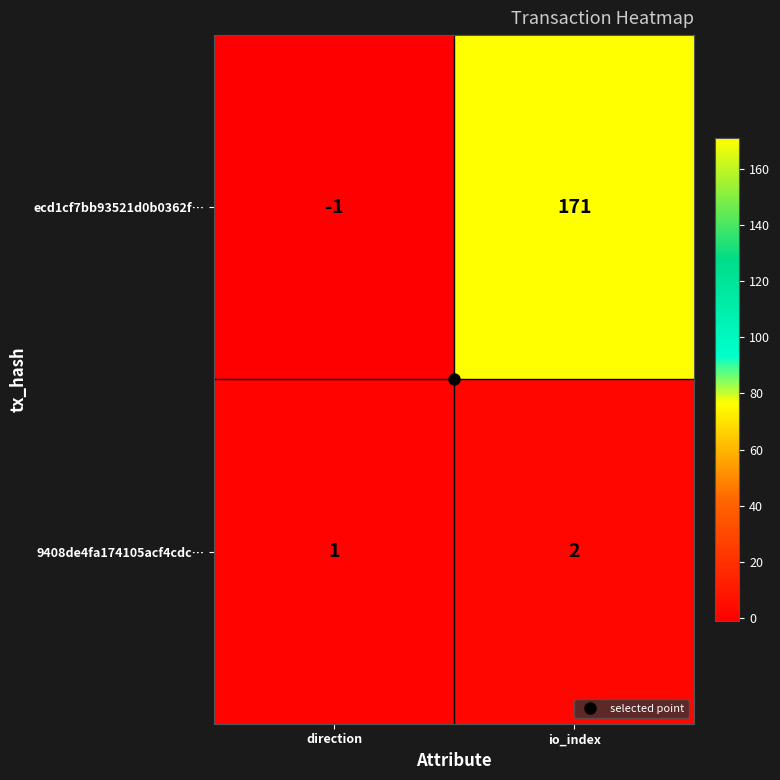

Rank the series by their average value, from highest to lowest.

ecd1cf7bb93521d0b0362f…, 9408de4fa174105acf4cdc…